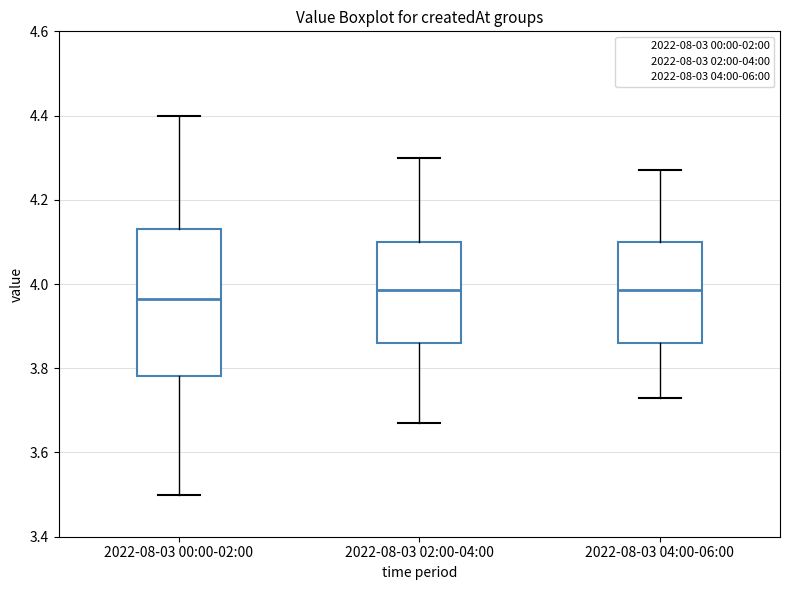

Reading left to right, read every box against the y-axis: the position of its median line, the range the box covers, and the ends of its whiskers. The values are not printed on the chart, so give them approximately, as read against the axis.

2022-08-03 00:00-02:00: median 3.96, box 3.78 to 4.14, whiskers 3.50 to 4.40
2022-08-03 02:00-04:00: median 3.98, box 3.86 to 4.10, whiskers 3.68 to 4.30
2022-08-03 04:00-06:00: median 3.98, box 3.86 to 4.10, whiskers 3.74 to 4.28